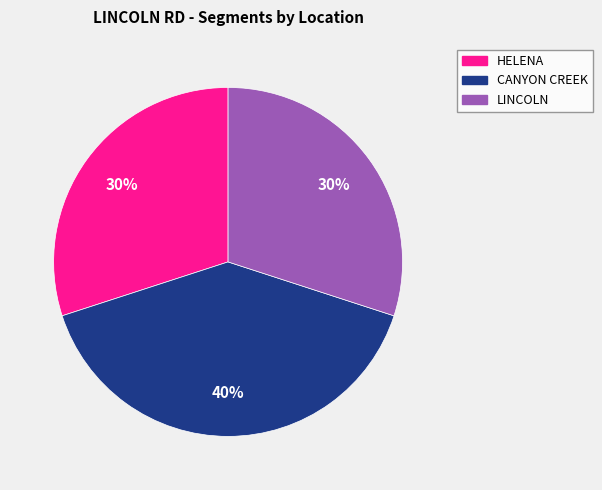

The HELENA slice represents 43% of the pie. True or false?

False